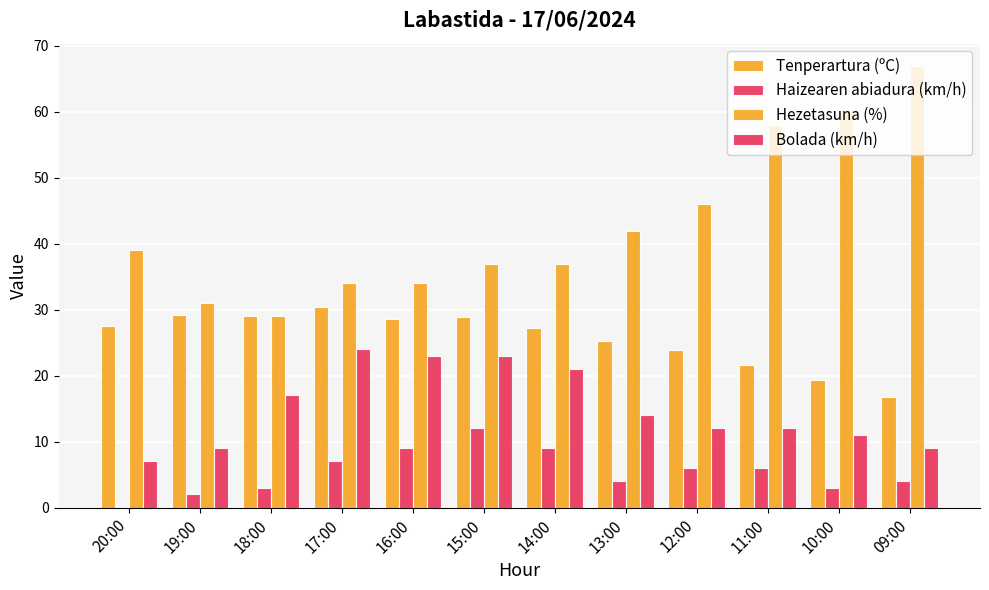

What is the approximate value of Tenperartura (ºC) at 20:00?

27.5